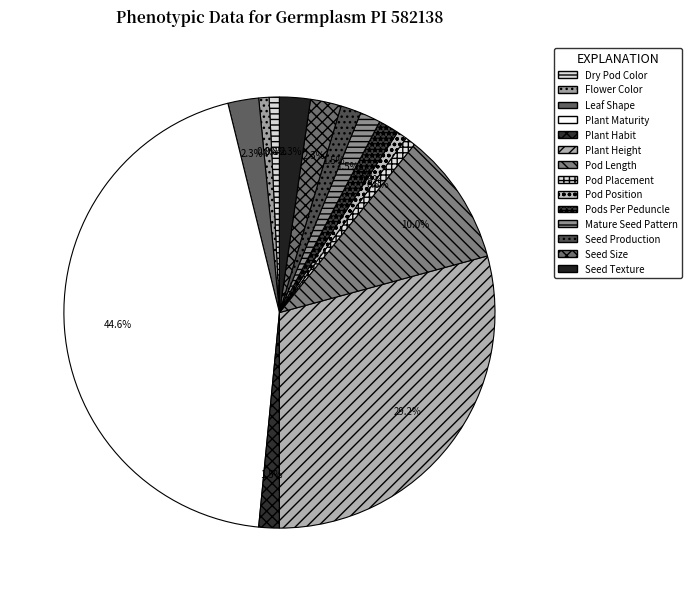

Which category has the biggest portion of the pie?

Plant Maturity